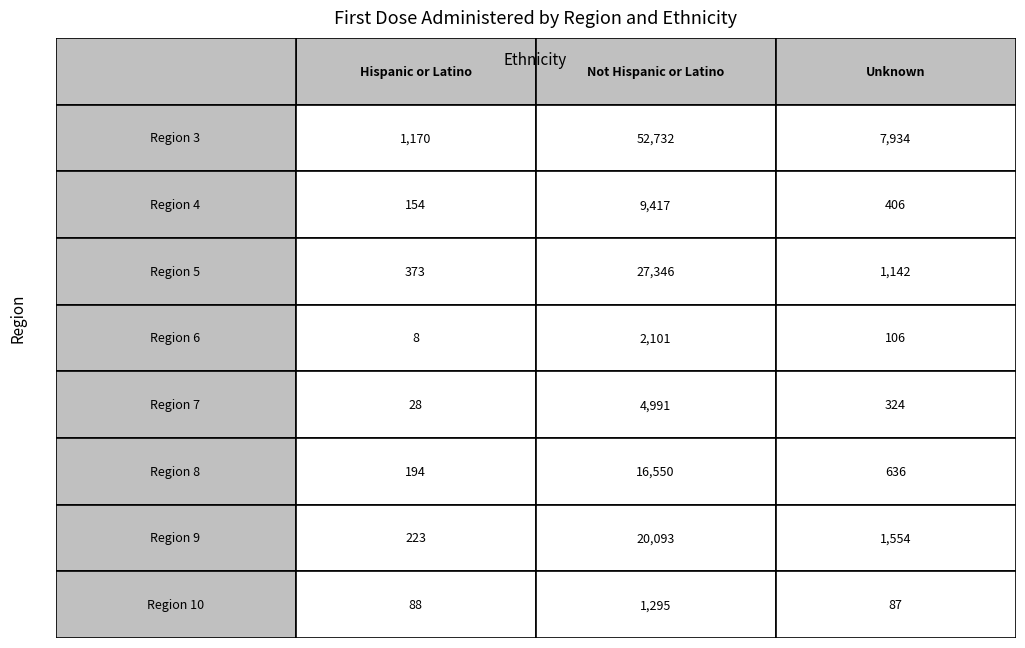

At which label is Unknown closest to 3828?

9